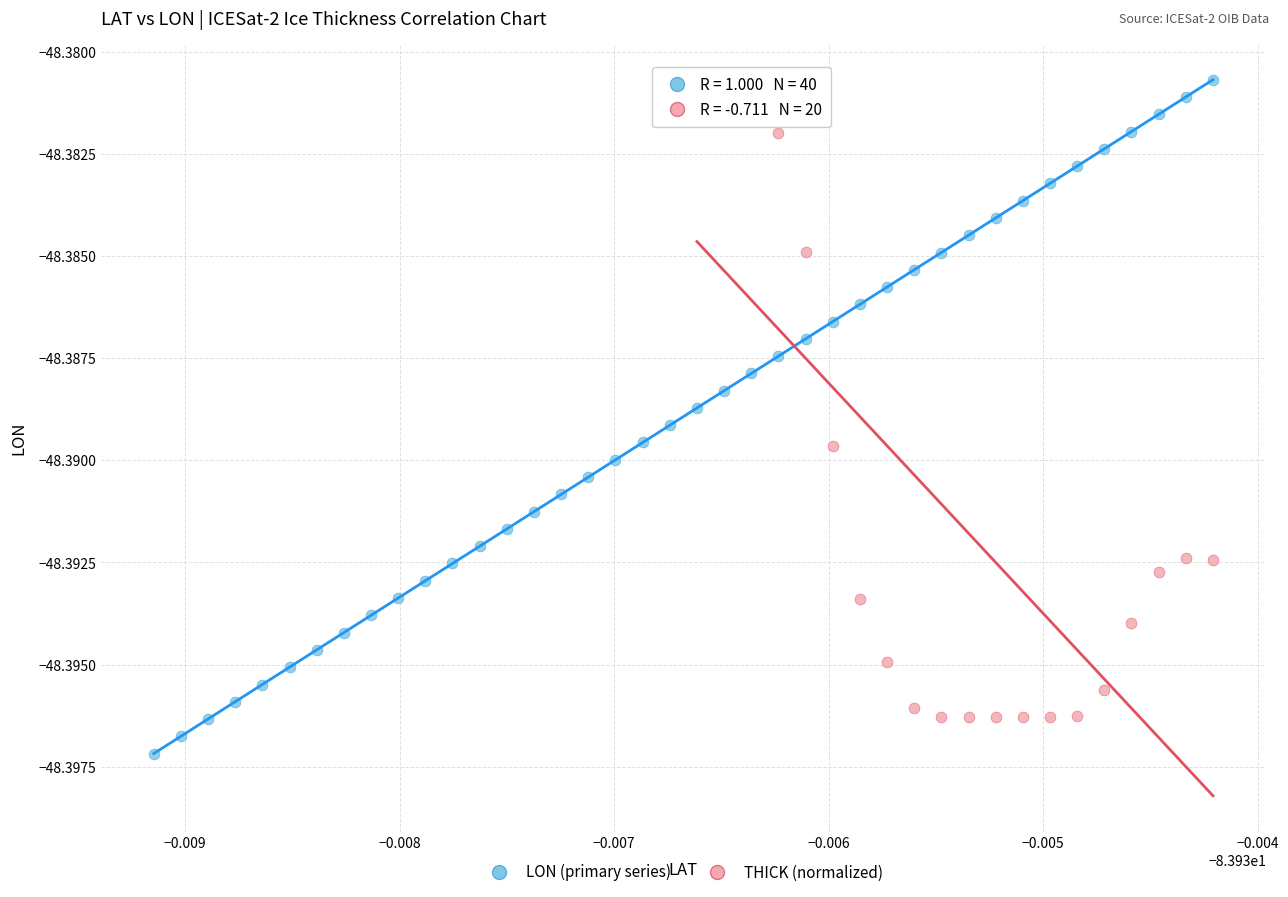

Which series reaches the minimum Y coordinate?

LON (primary series)